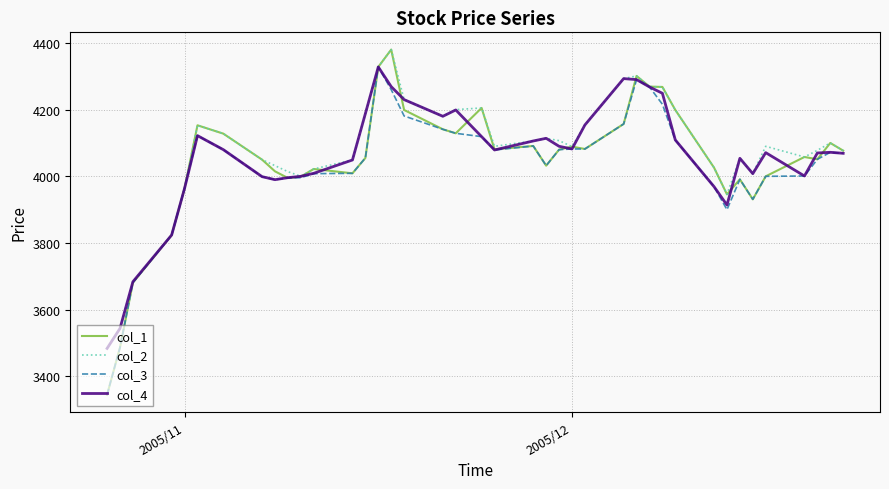

What is the smallest value displayed?

3345